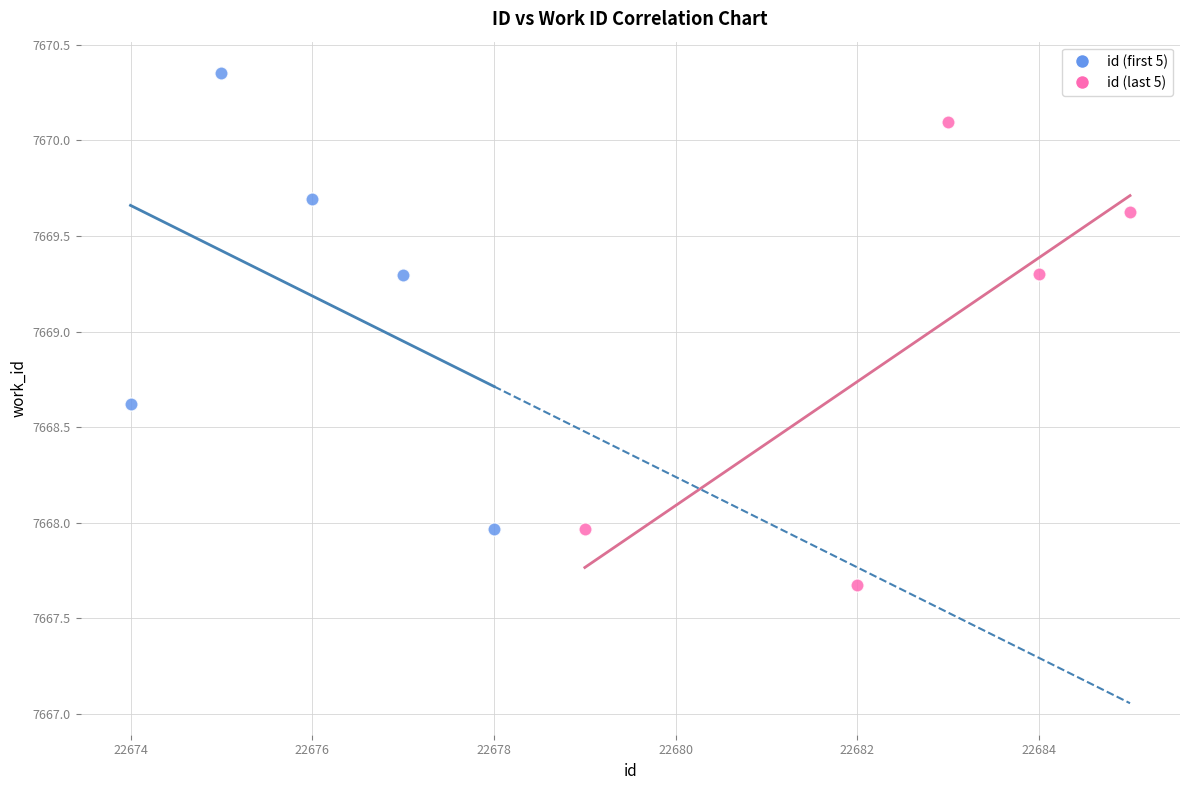

Which series contains the highest Y value?

id (first 5)